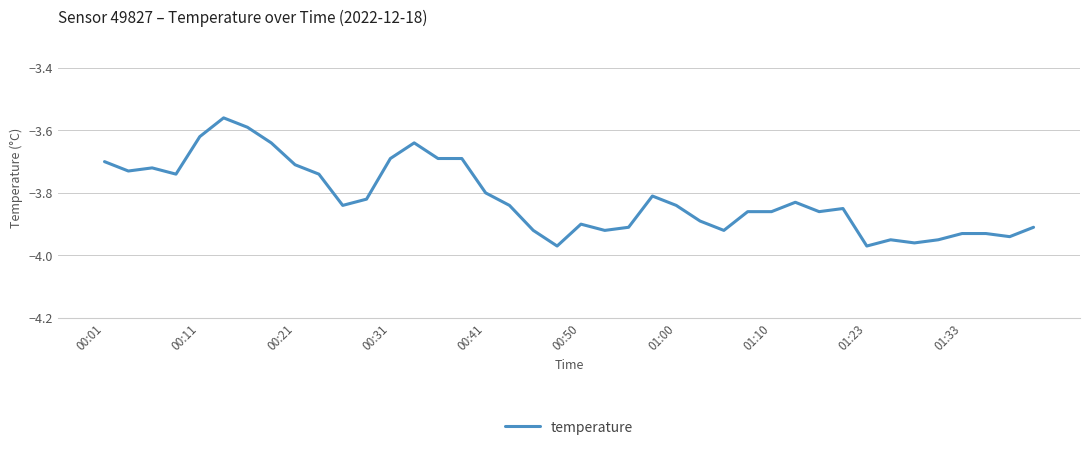

What is the difference between the maximum and minimum values?

0.4